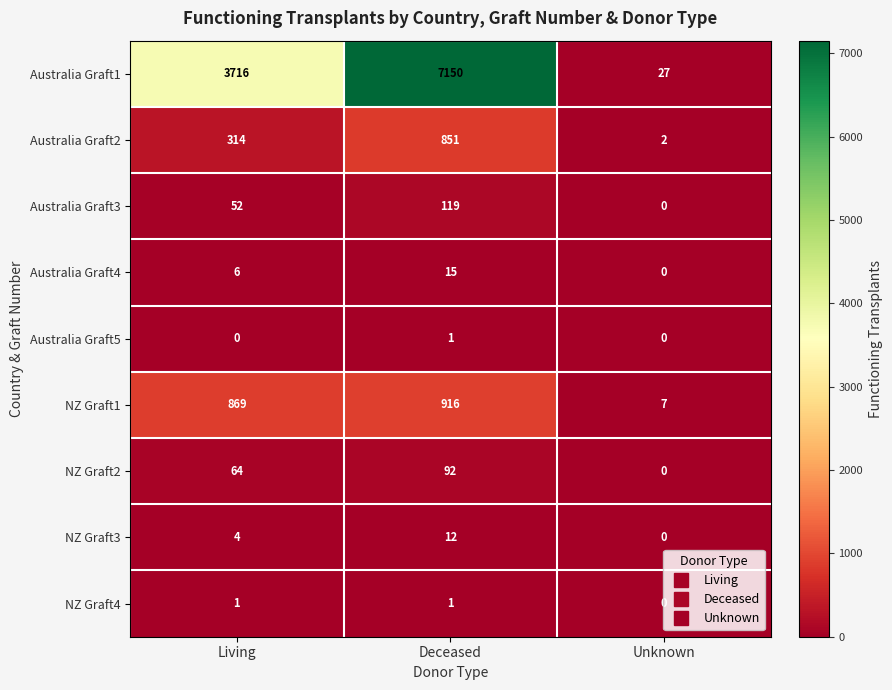

The Australia Graft2 series shows 314 at Living. True or false?

True